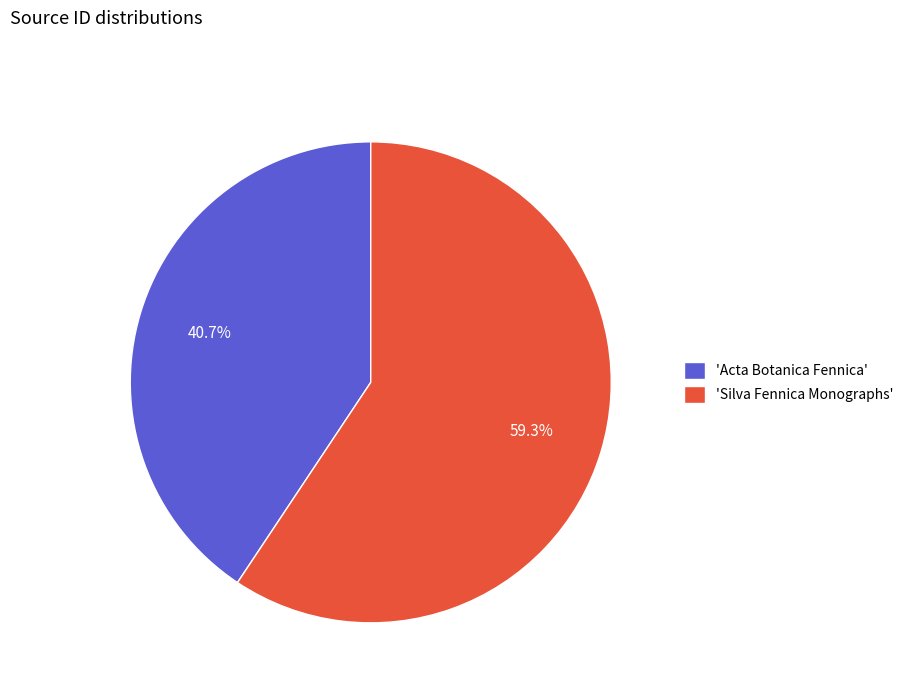

Combined, what portion of the pie is 'Silva Fennica Monographs' and 'Acta Botanica Fennica'?

100.0%